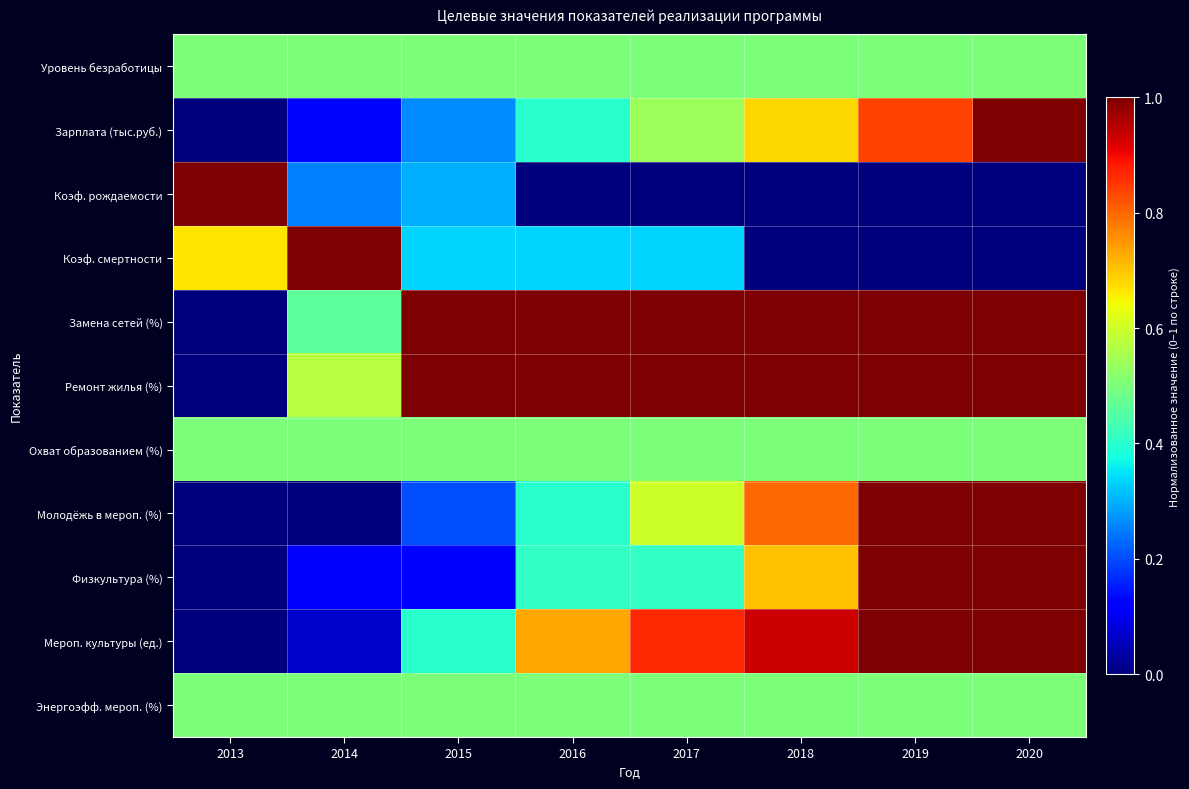

Between 2017 and 2019, which is larger?

2017